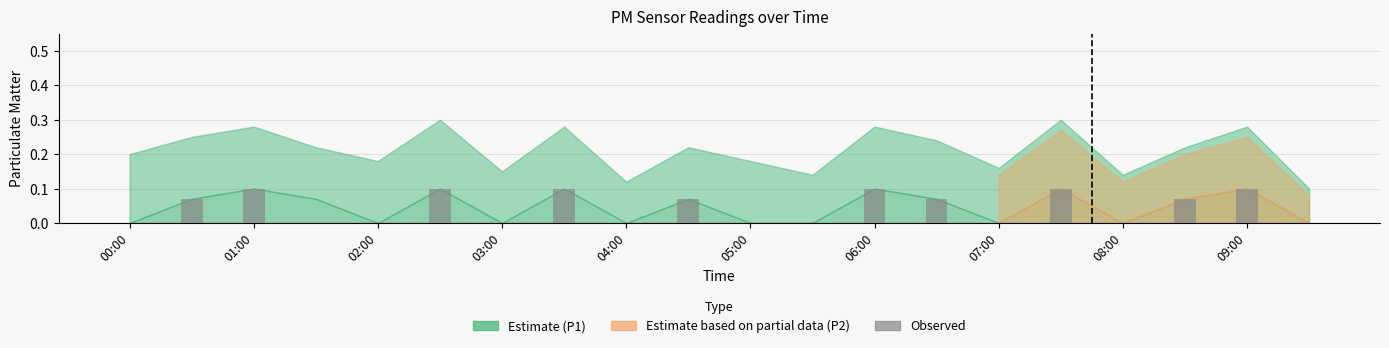

What is the sum of all values?

0.9